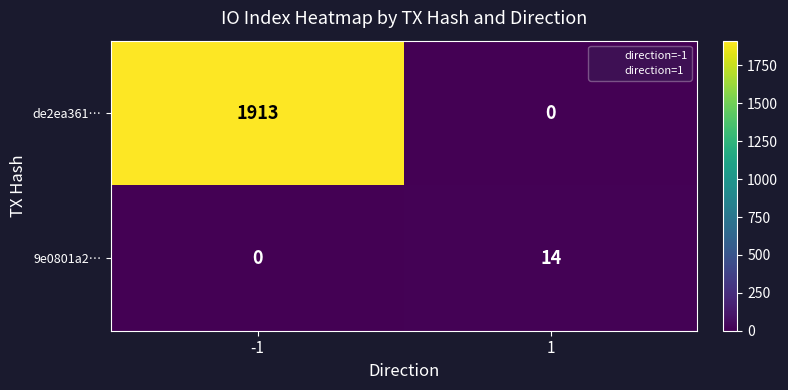

At how many categories does at least one series exceed 309?

1